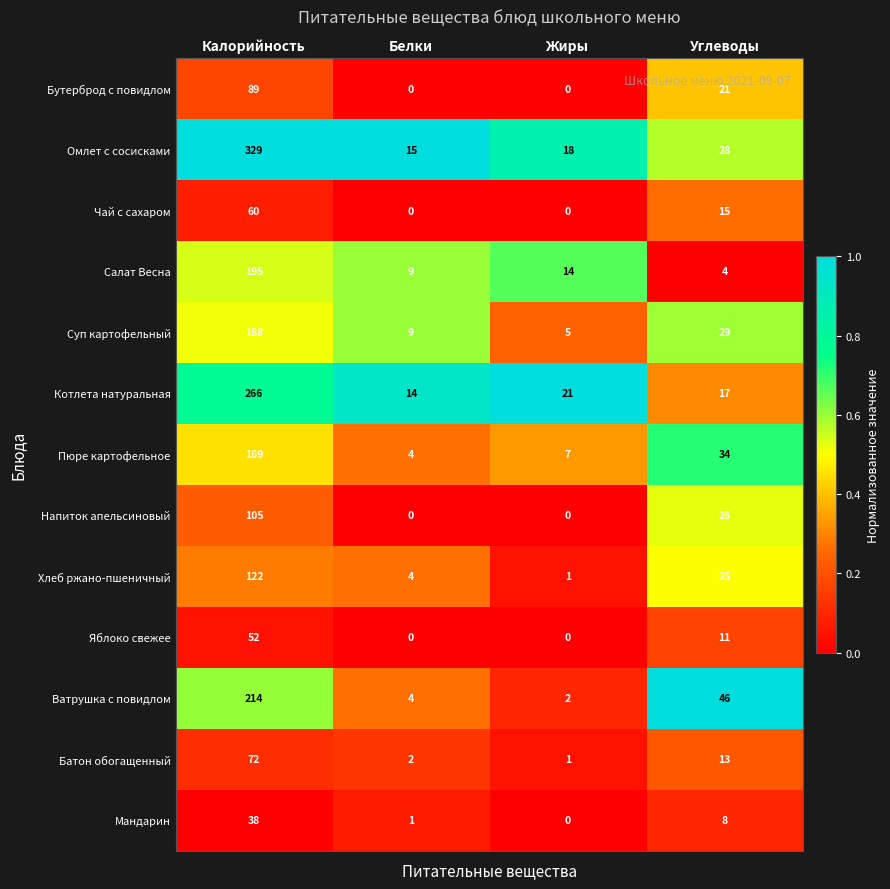

Which series changed the most between Калорийность and Белки?

Омлет с сосисками